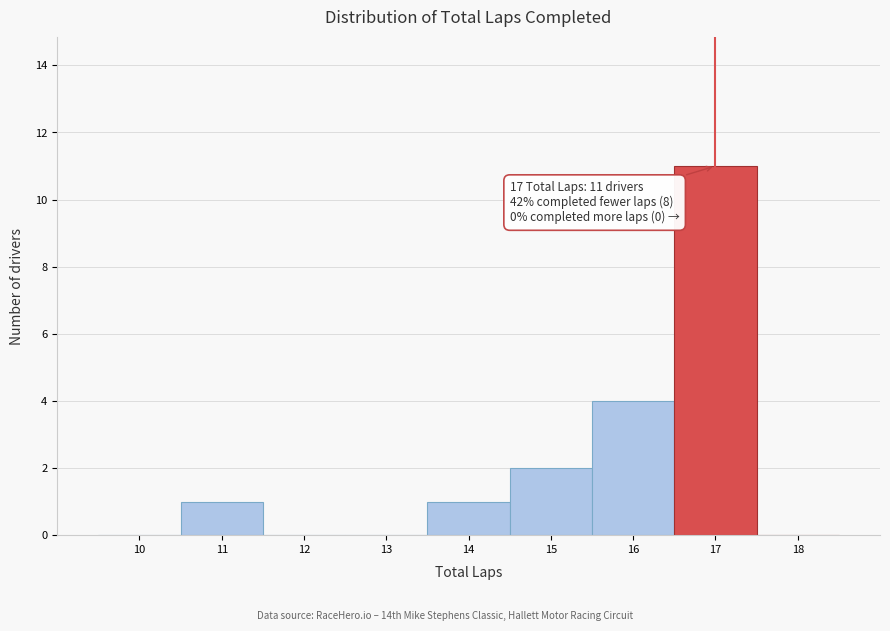

Which range on the x-axis has the tallest bar?

16.5 to 17.5